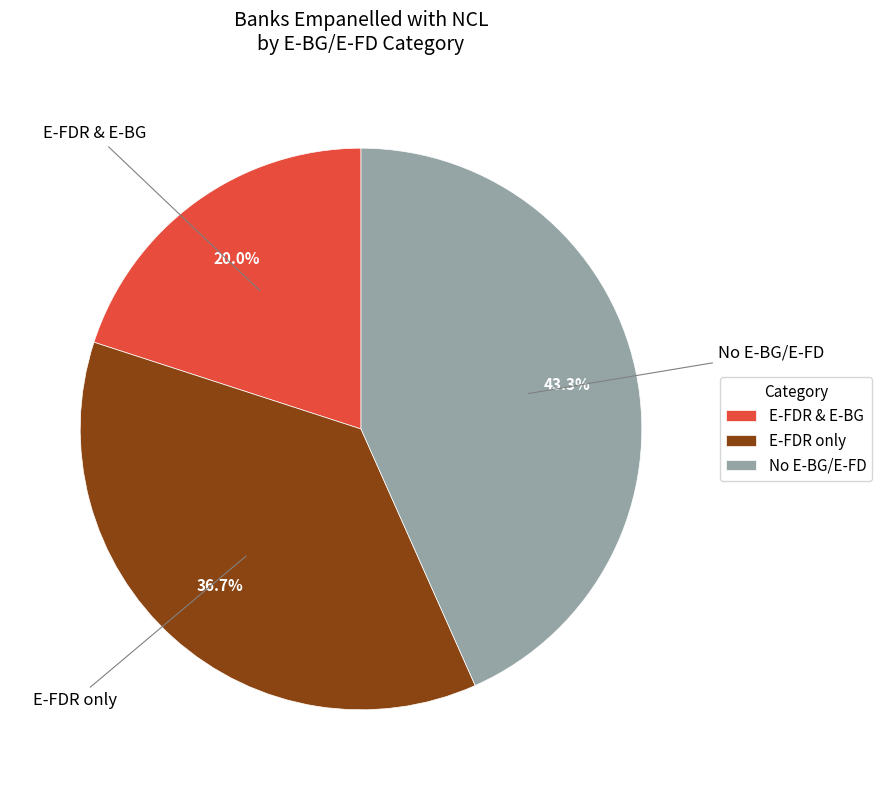

Does E-FDR only represent more than half of the total?

No